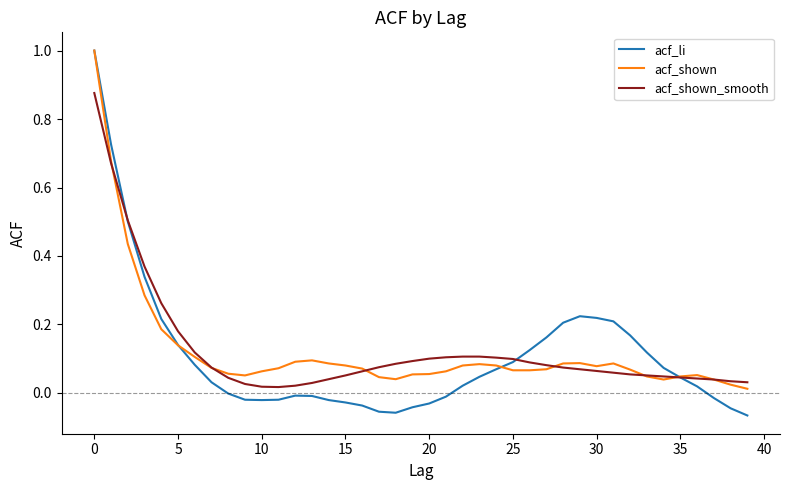

What are all the series names shown in the legend?

acf_li, acf_shown, acf_shown_smooth